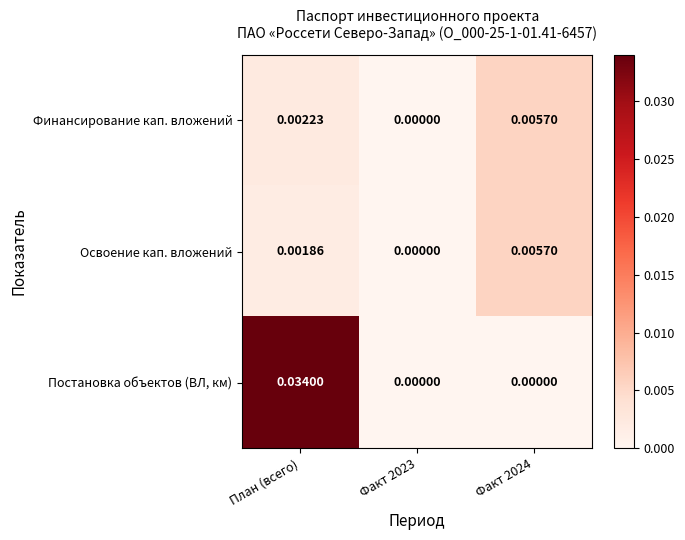

At which category does the chart reach its peak across all series?

План (всего)